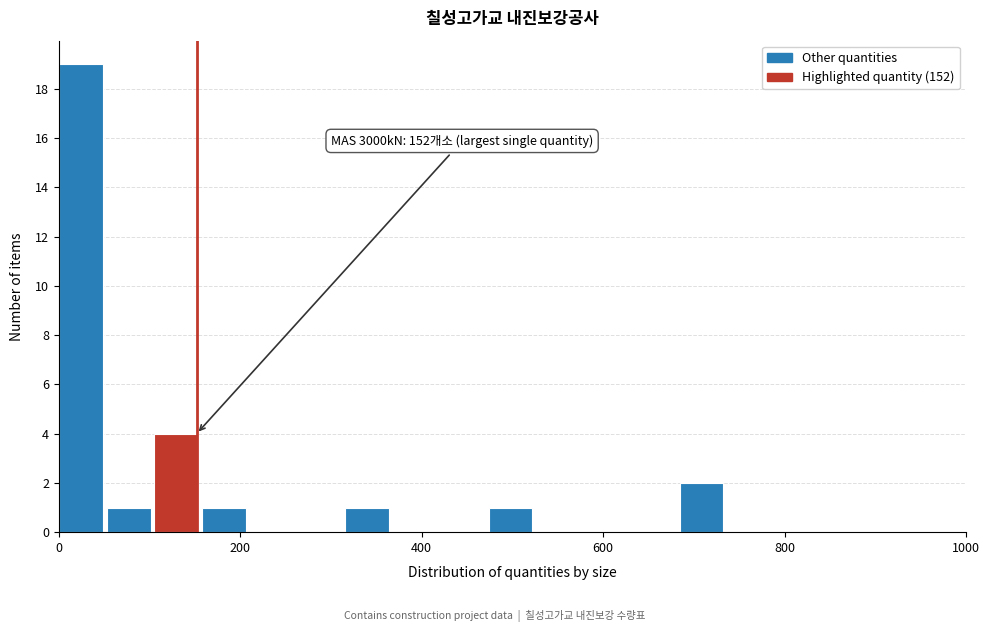

Read against the x-axis, roughly where is the centre of the tallest bar?

20